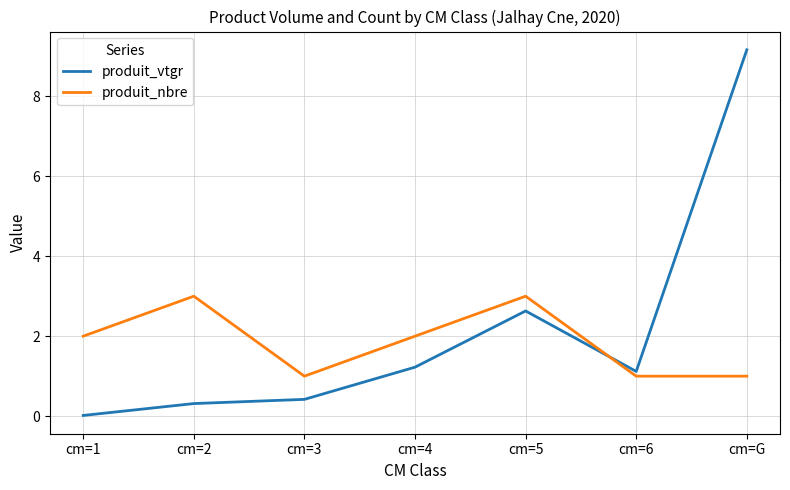

After their last crossing, which series has the higher values: produit_nbre or produit_vtgr?

produit_vtgr